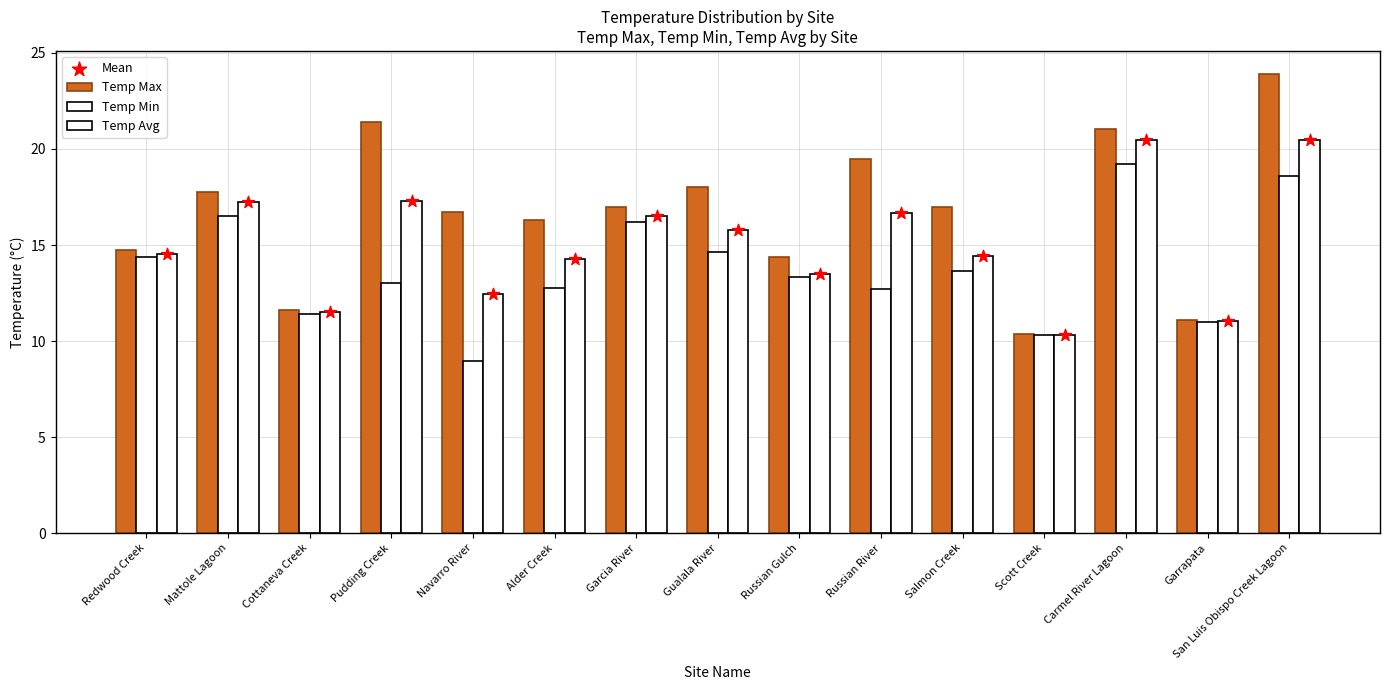

At which category is the sum across all series the highest?

San Luis Obispo Creek Lagoon